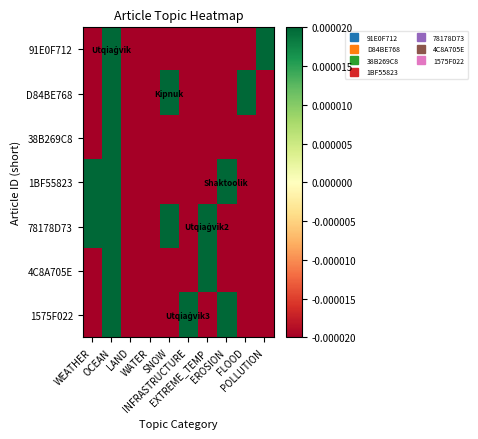

What is the total value across all series at SNOW?

0.2